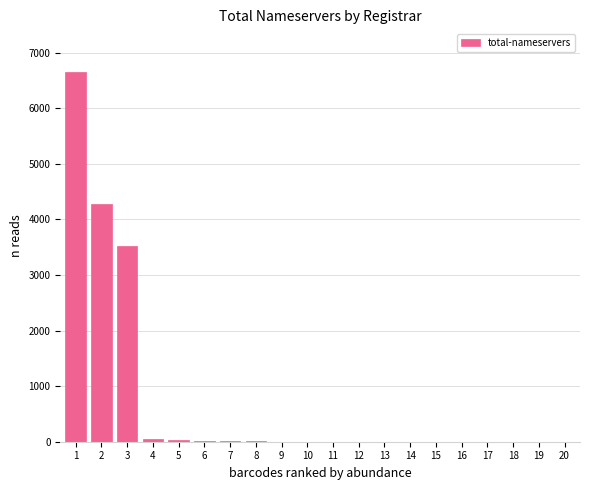

The value at 13 is -2154. True or false?

False